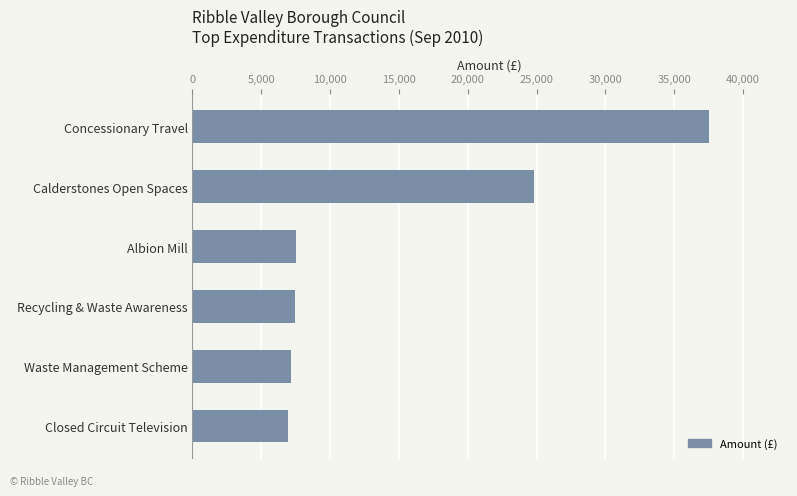

The chart shows a value of 7164.0 at Waste Management Scheme. True or false?

True